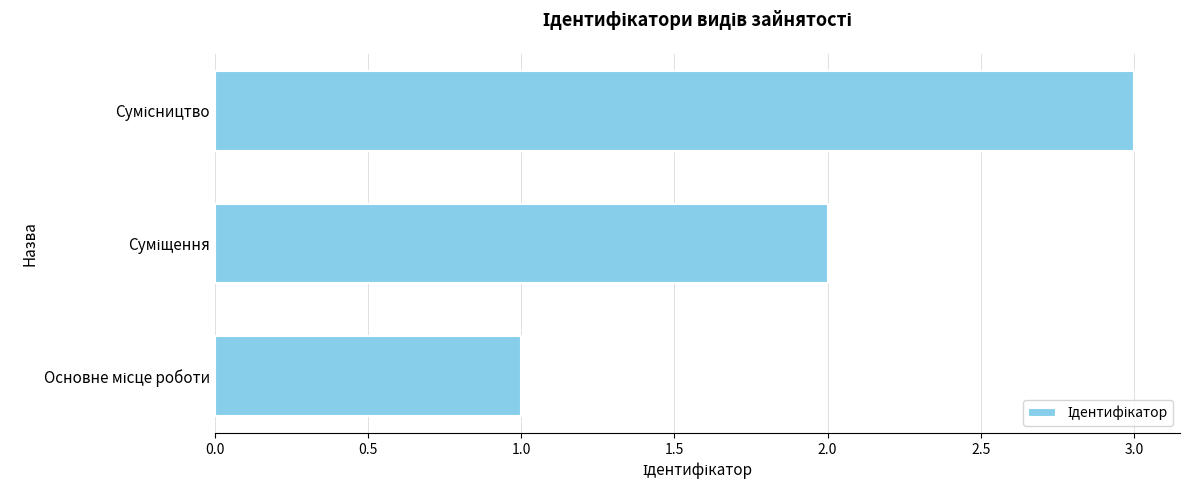

What is the greatest value displayed?

3